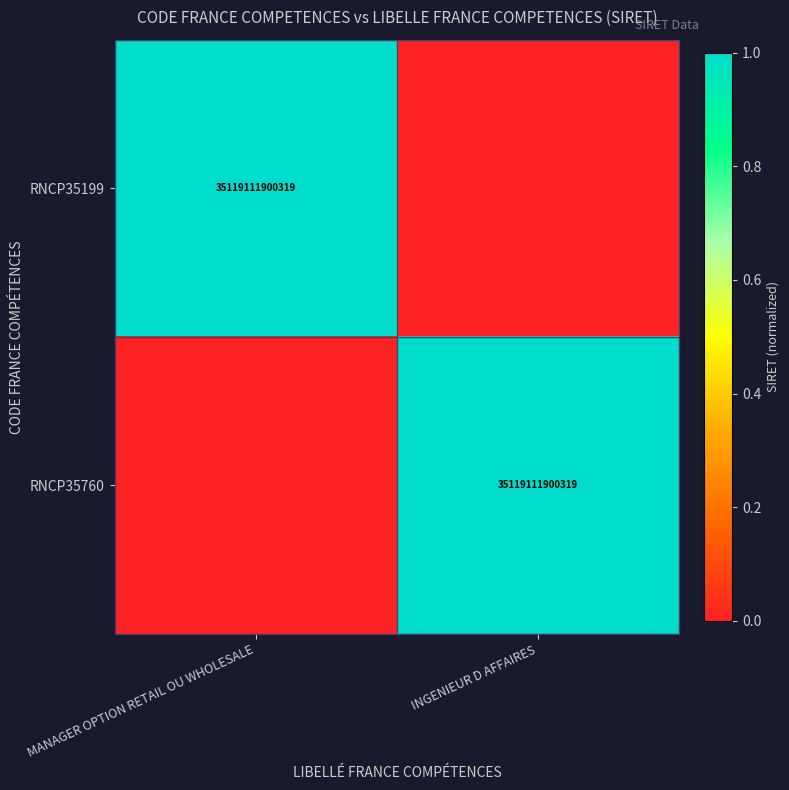

Is it true that RNCP35199 equals 21901217884598 at MANAGER OPTION RETAIL OU WHOLESALE?

False